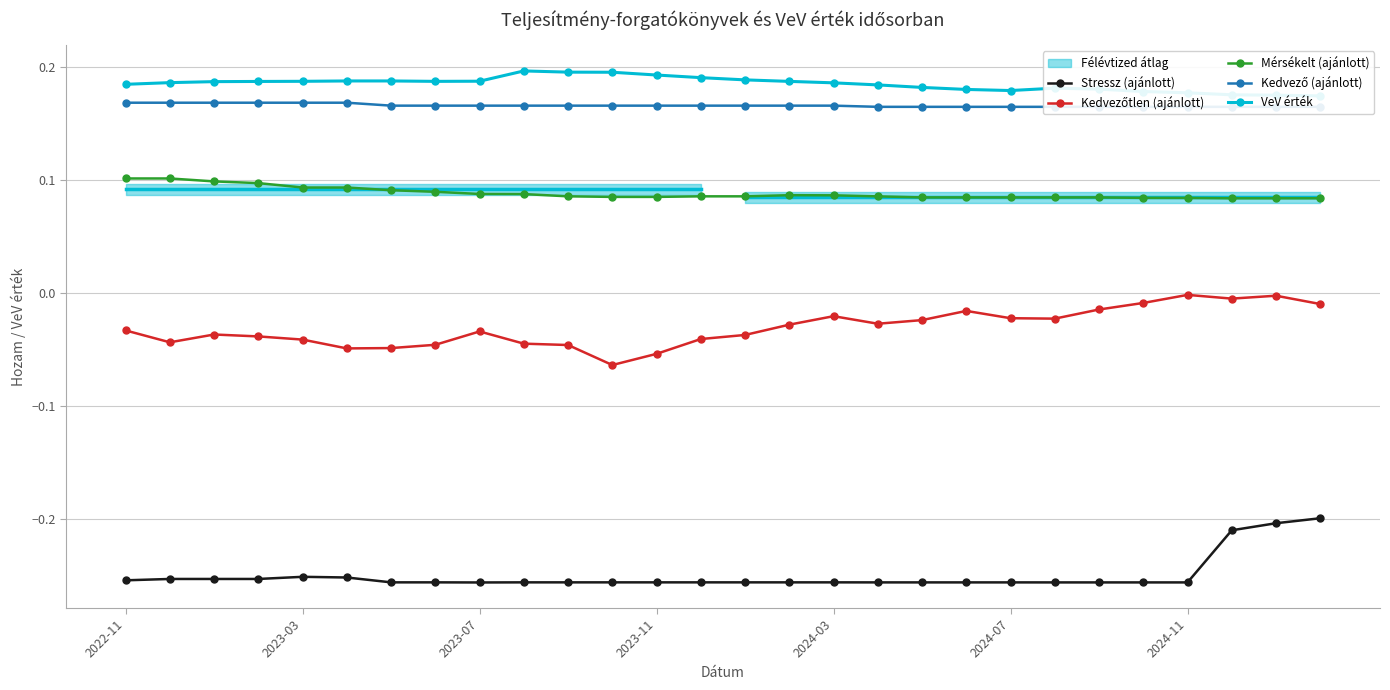

True or false: Stressz (ajánlott) and Mérsékelt (ajánlott) intersect in this chart.

False